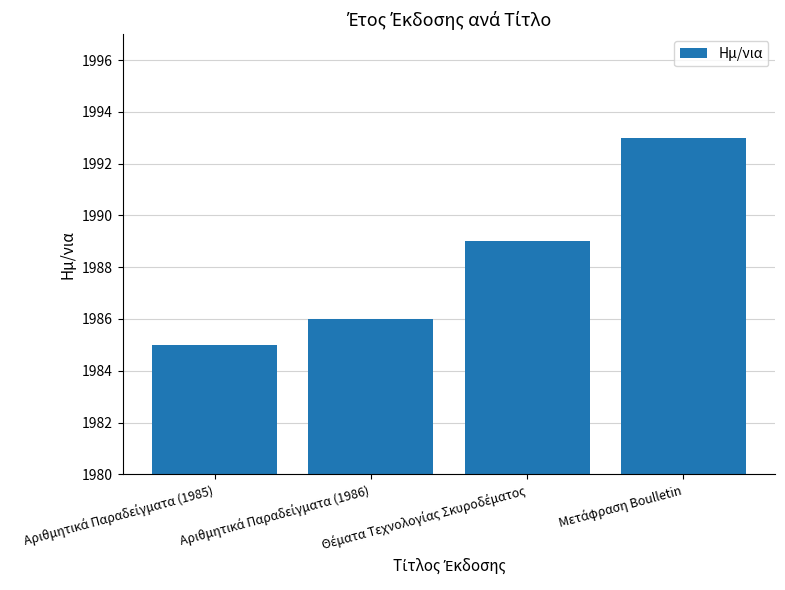

What is the difference between the second highest and minimum values?

4